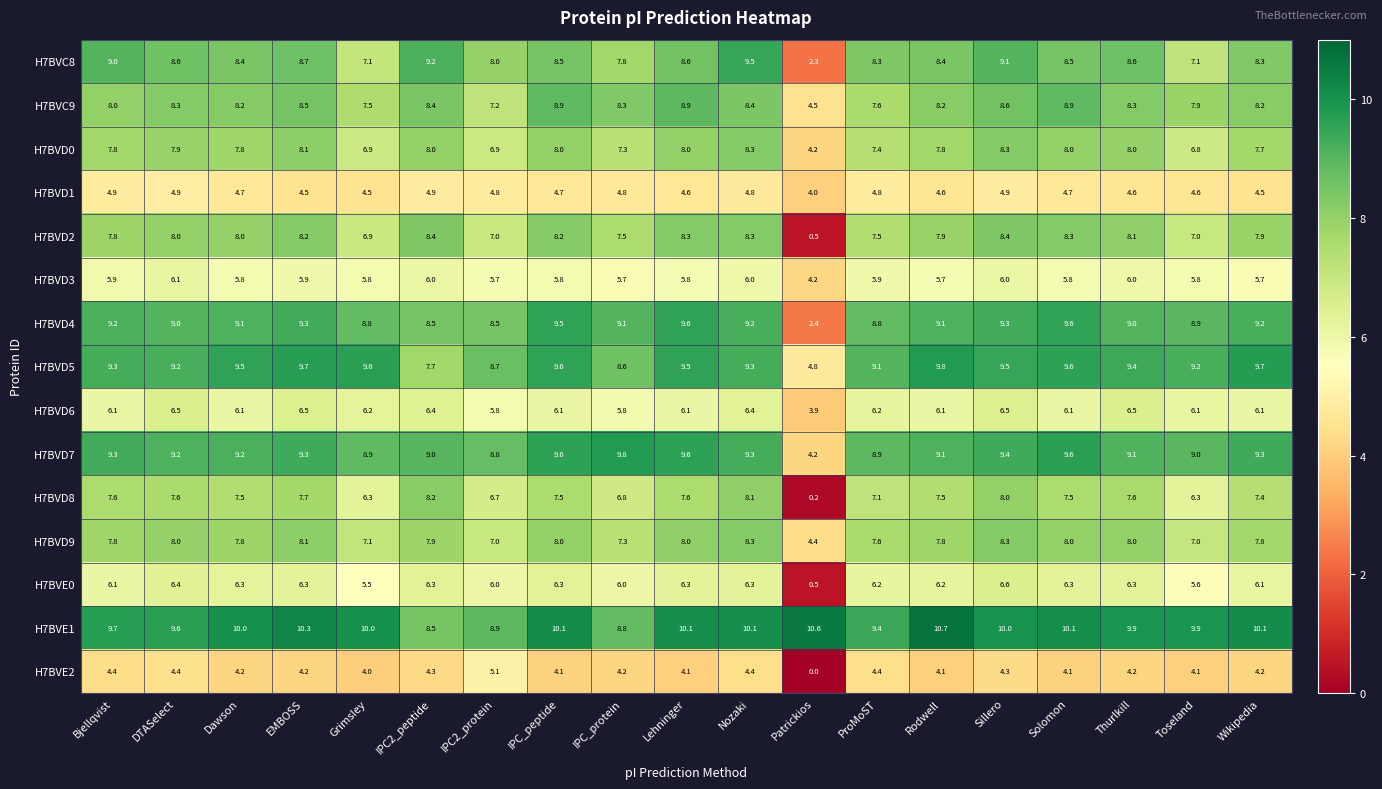

True or false: H7BVD8 has a value of 6.7 at IPC2_protein.

True